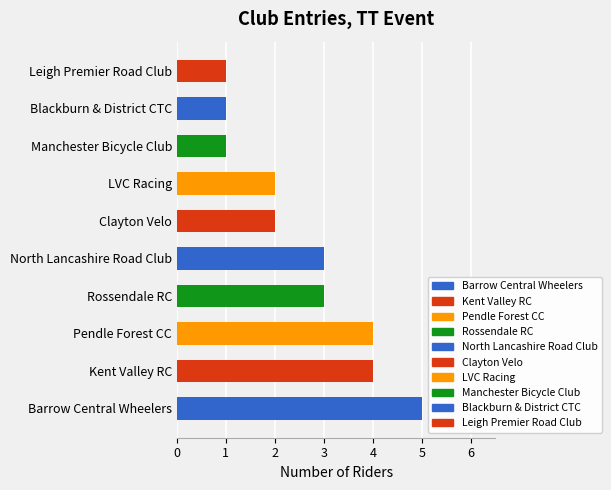

What is the approximate value at Barrow Central Wheelers?

5